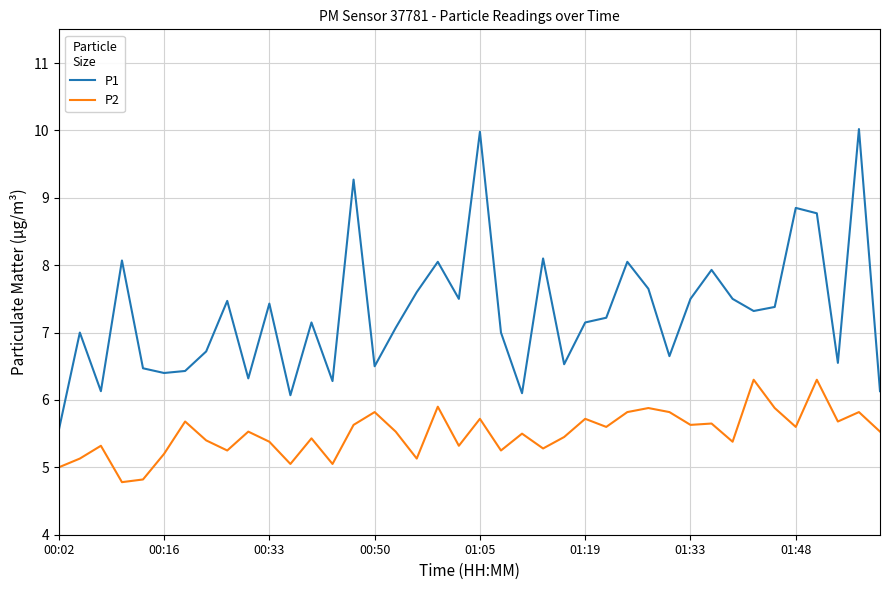

Rank the series by their maximum value, from highest to lowest.

P1, P2